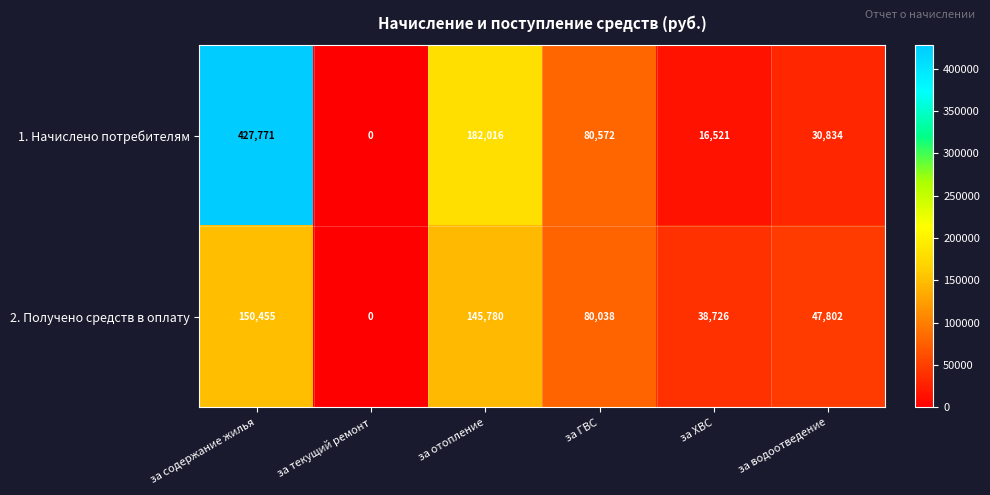

Reading right to left, what are all the values shown in this chart?

1. Начислено потребителям: 30834	16521	80572	182016	0	427771
2. Получено средств в оплату: 47802	38726	80038	145780	0	150455